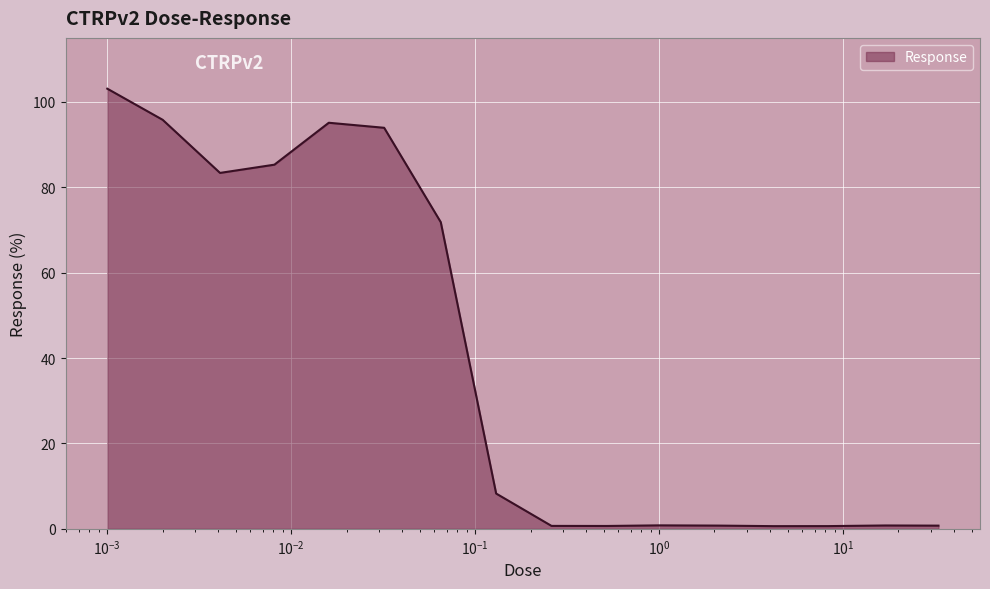

What is the maximum value shown in the chart?

103.1